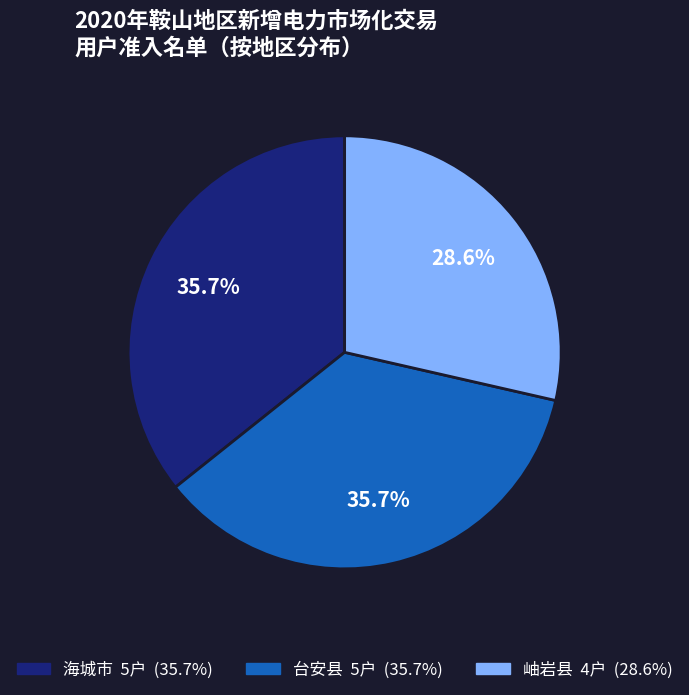

What is the ratio of the value at 岫岩县 to the value at 台安县?

0.8